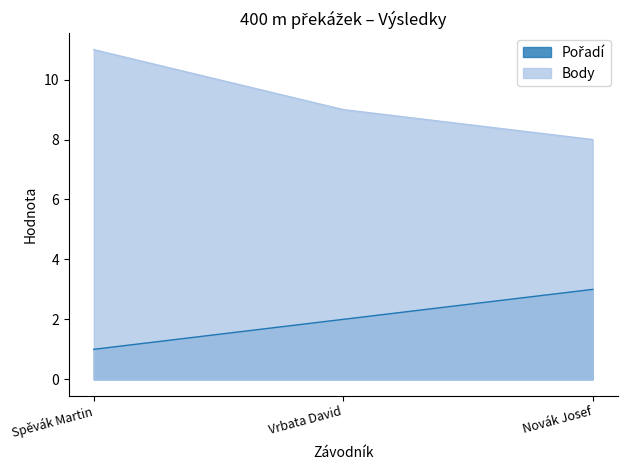

Where does the Pořadí series first go above 2?

Novák Josef